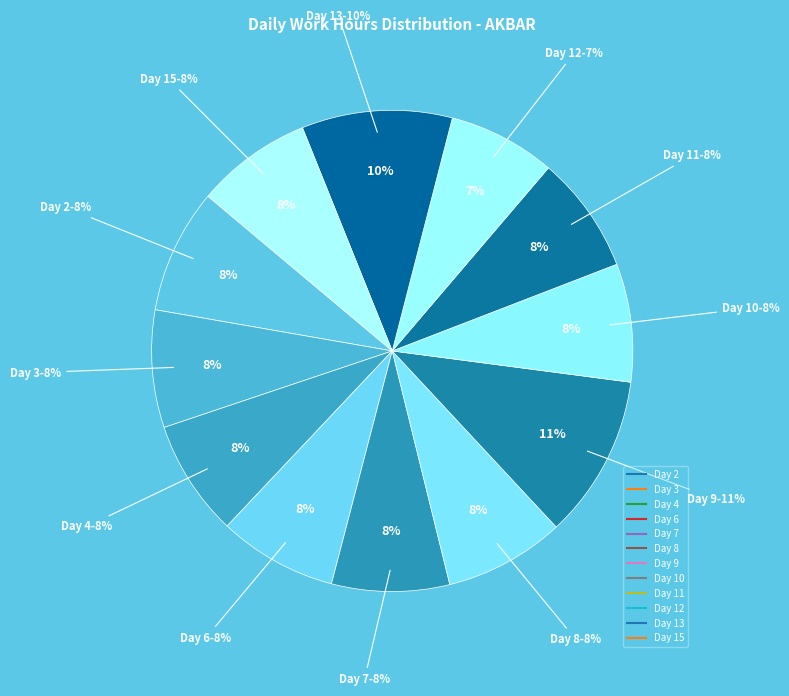

How many segments does this pie chart have?

12